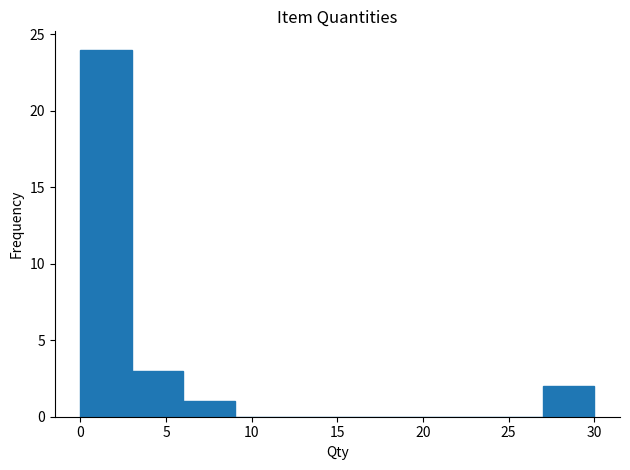

Over which range of the x-axis is the bar tallest?

0 to 3